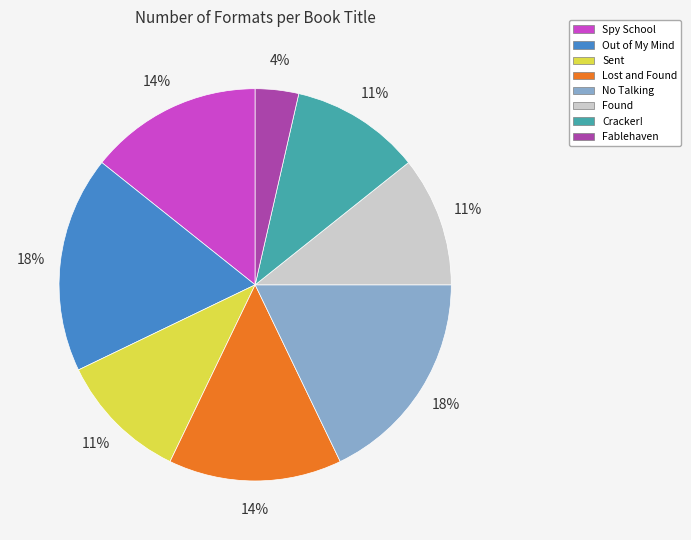

Is it true that No Talking is 18% of the pie?

True